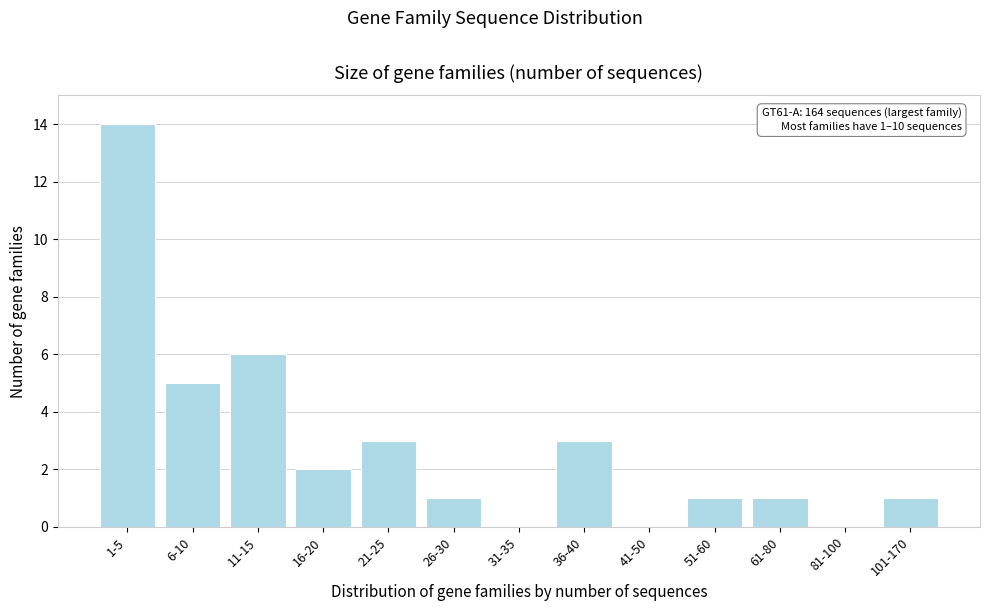

Reading left to right, extract all data points from this chart.

1-5=14	6-10=5	11-15=6	16-20=2	21-25=3	26-30=1	31-35=0	36-40=3	41-50=0	51-60=1	61-80=1	81-100=0	101-170=1